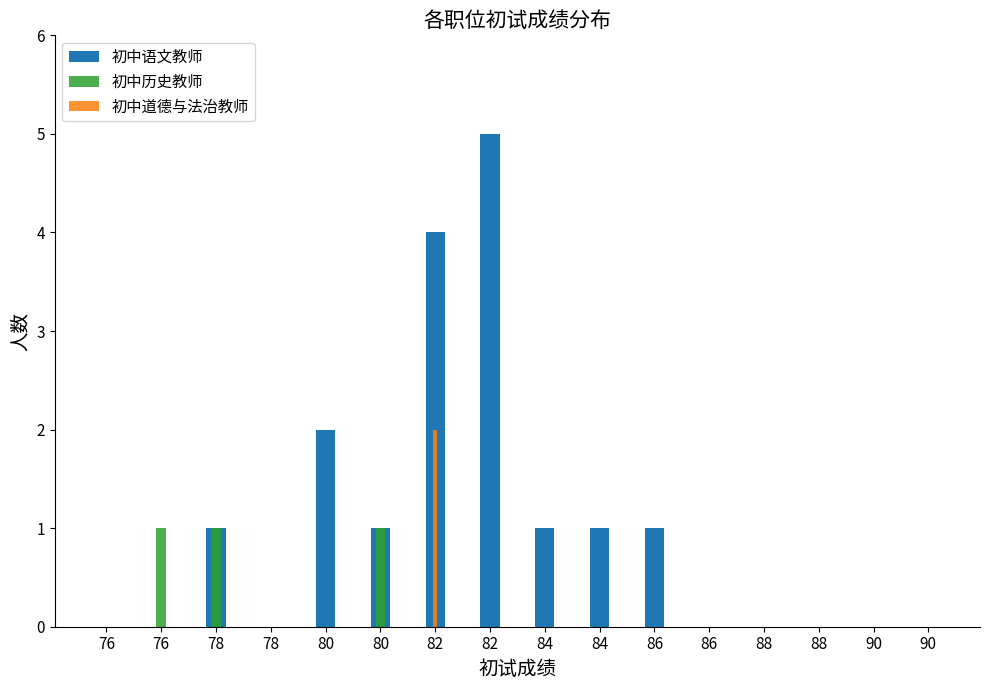

Does the chart contain any negative values?

No